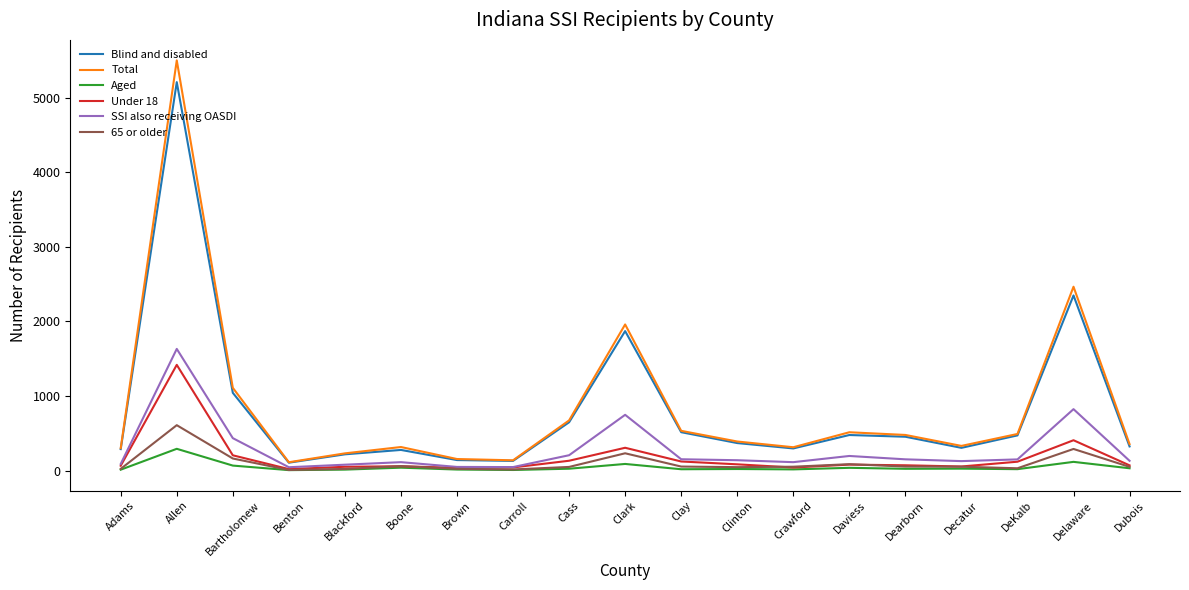

Between Decatur and DeKalb, which series saw the biggest shift?

Blind and disabled